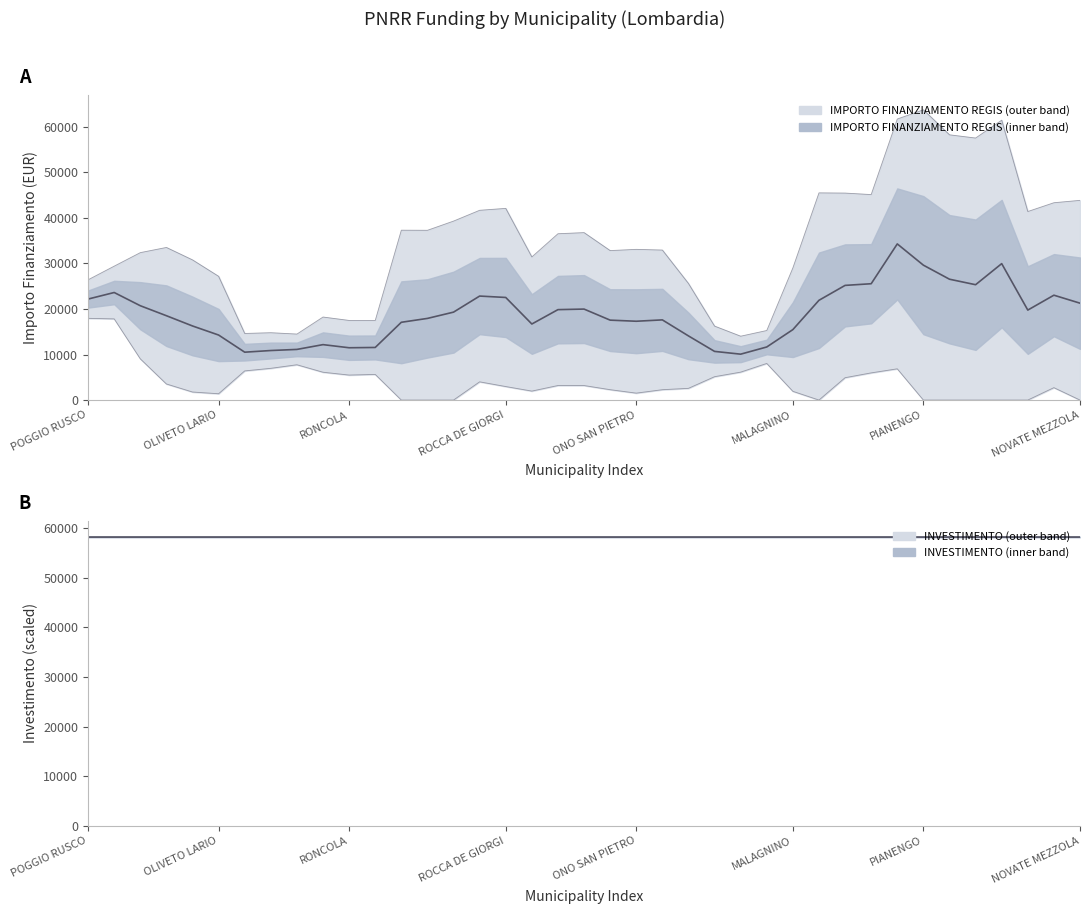

Which category has the highest value in the IMPORTO FINANZIAMENTO REGIS (mean) series?

31